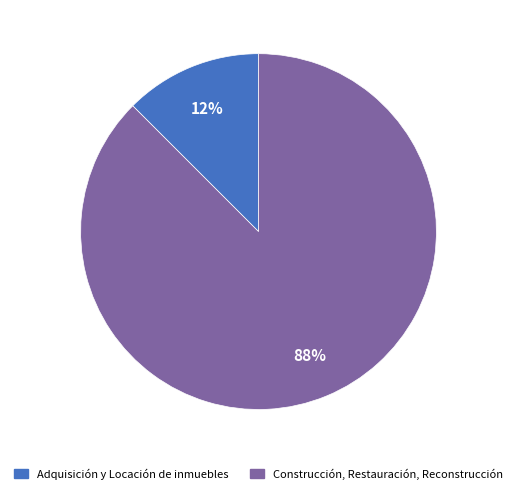

How many segments does this pie chart have?

2